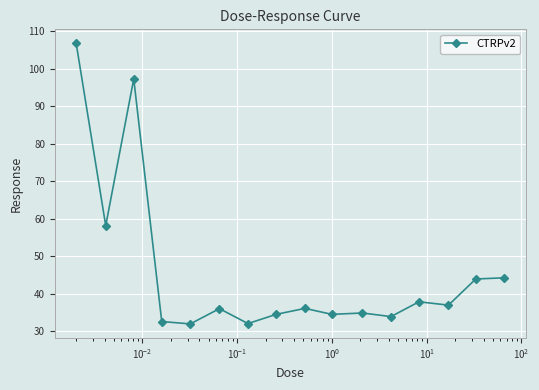

What is the greatest value displayed?

106.8